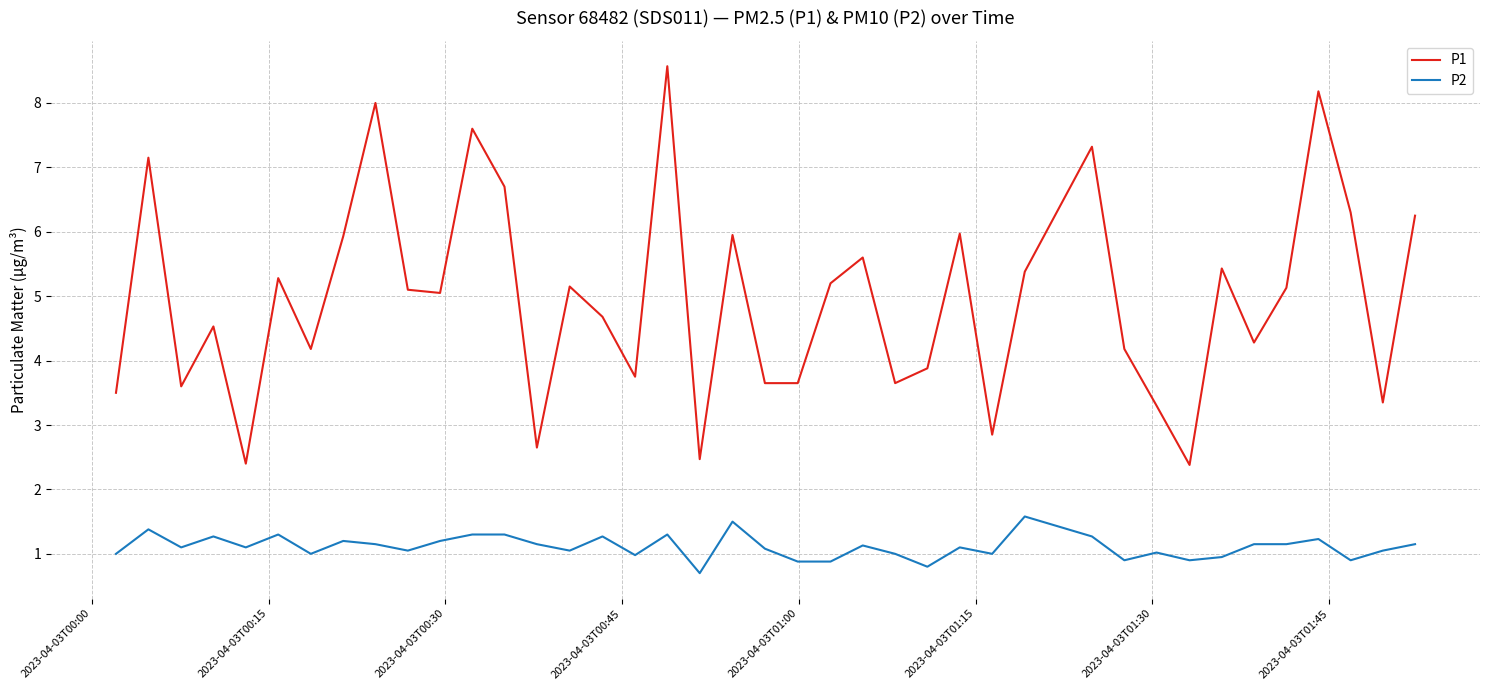

Which series has the largest total across all categories?

P1